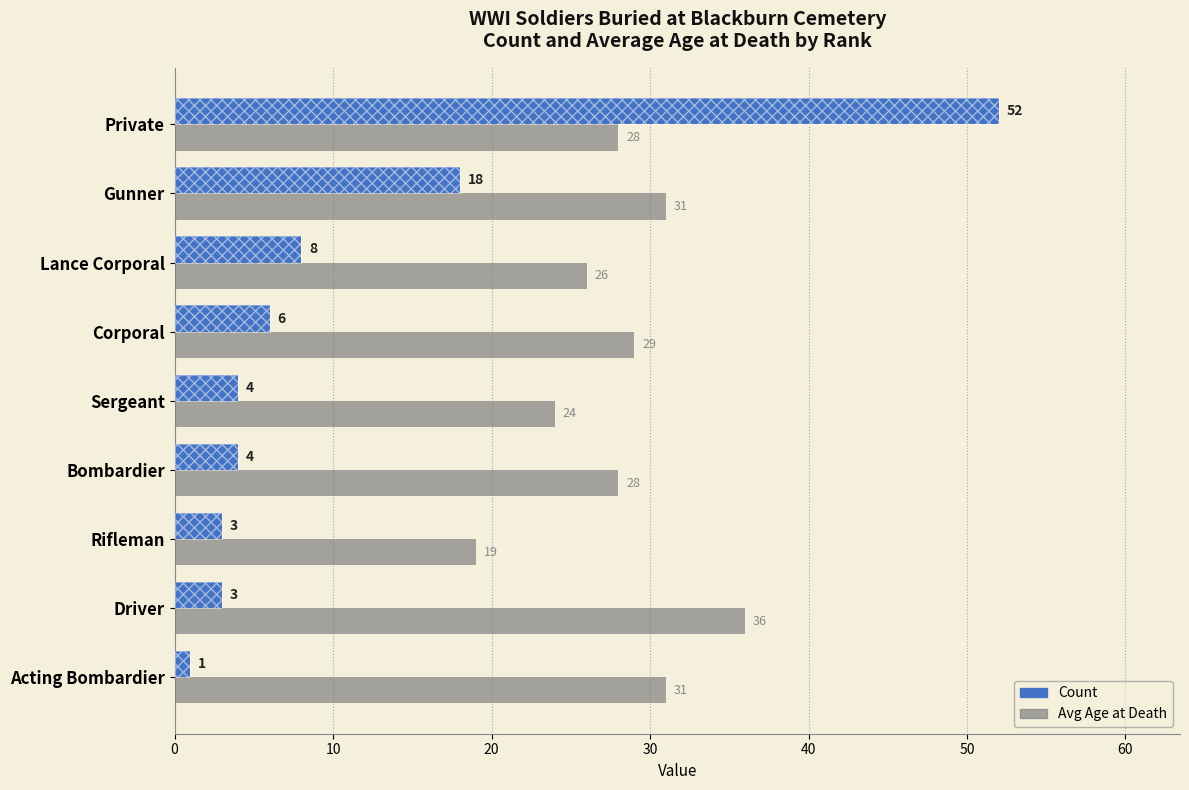

Reading right to left, extract all data points from this chart.

Count: 52	18	8	6	4	4	3	3	1
Avg Age at Death: 28	31	26	29	24	28	19	36	31